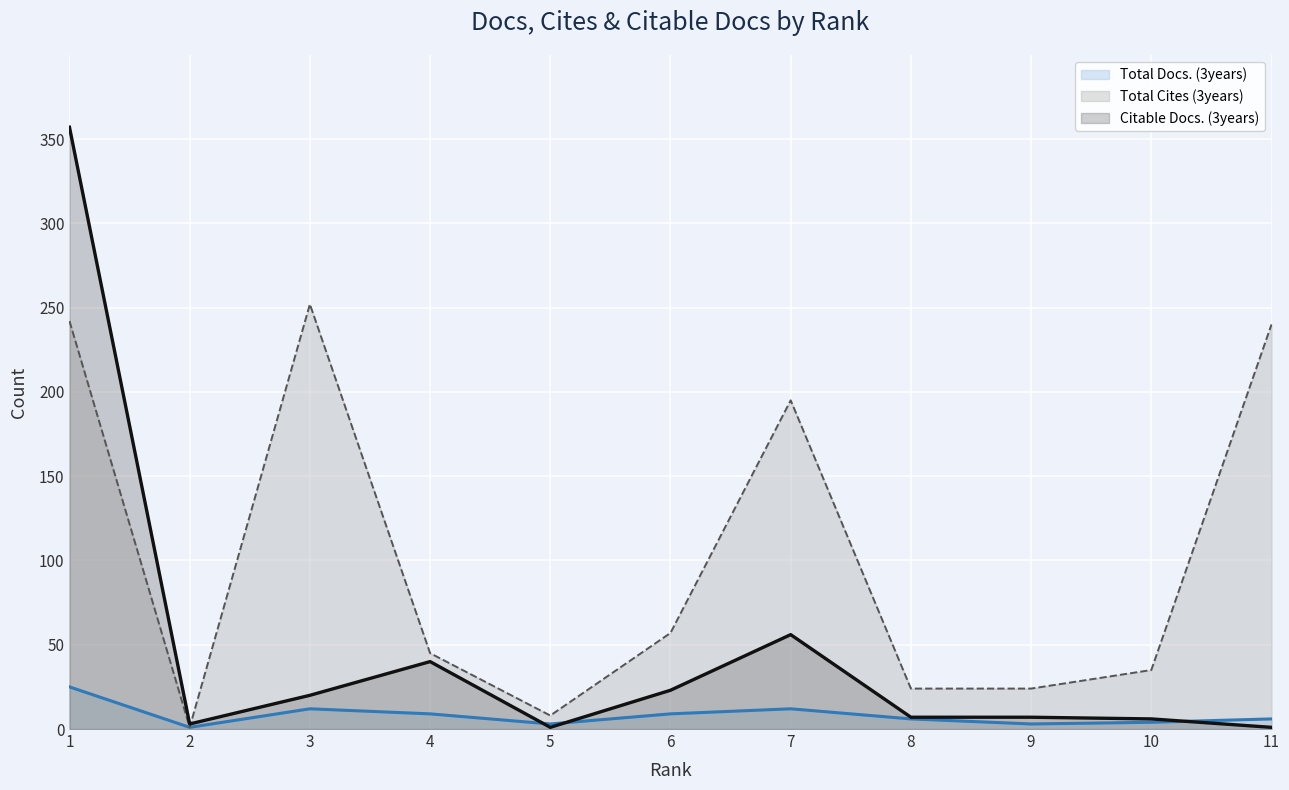

How many lines are shown in the chart?

3